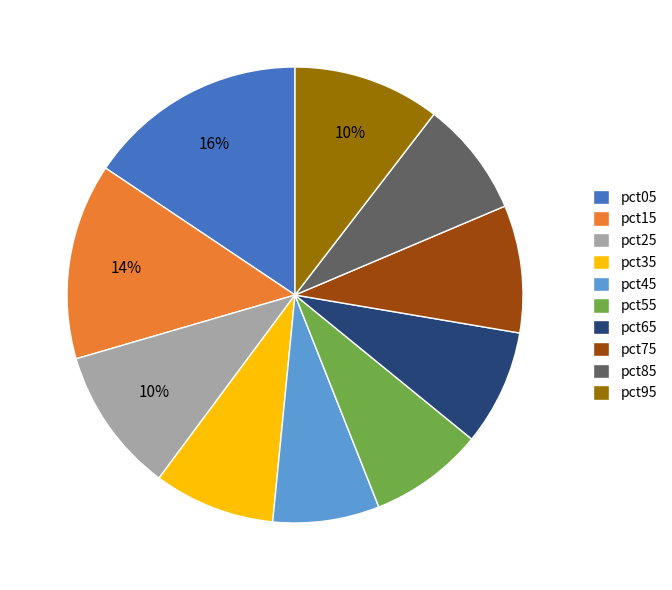

The pct15 slice represents 25% of the pie. True or false?

False